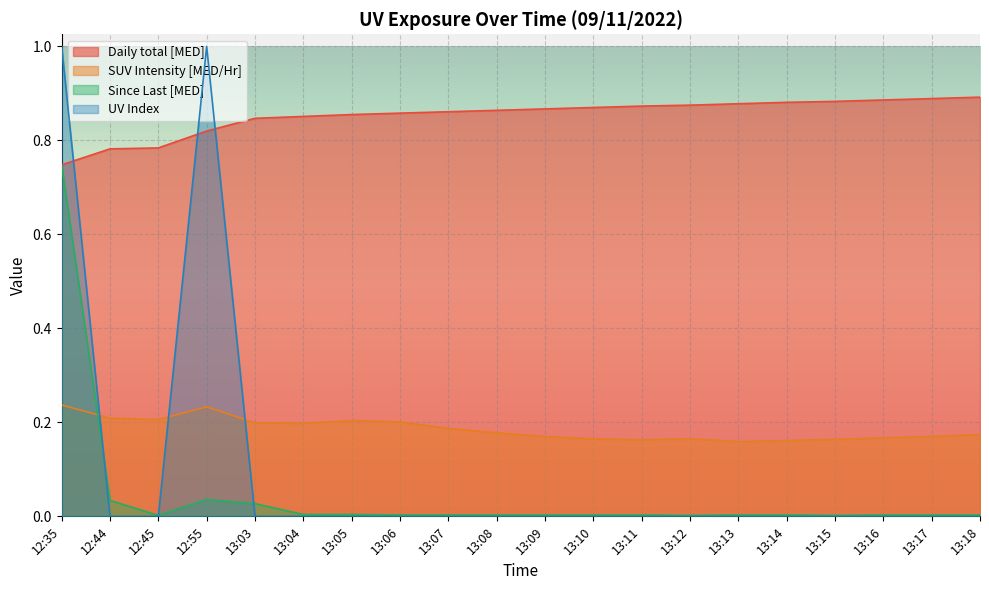

List the labels in order of SUV Intensity [MED/Hr] value, largest first.

12:35, 12:55, 12:44, 12:45, 13:05, 13:06, 13:03, 13:04, 13:07, 13:08, 13:18, 13:09, 13:17, 13:16, 13:10, 13:12, 13:15, 13:11, 13:14, 13:13